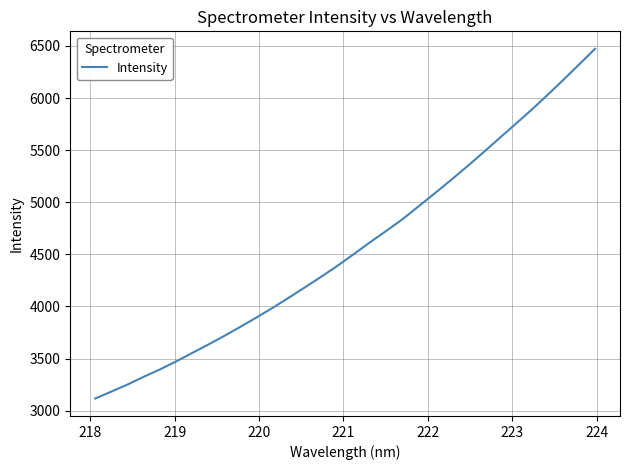

What is the maximum value shown in the chart?

6472.0